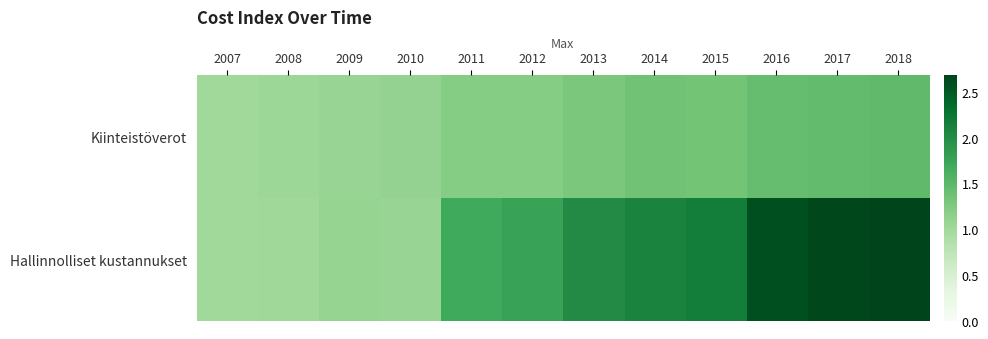

At which category is the sum across all series the highest?

2018